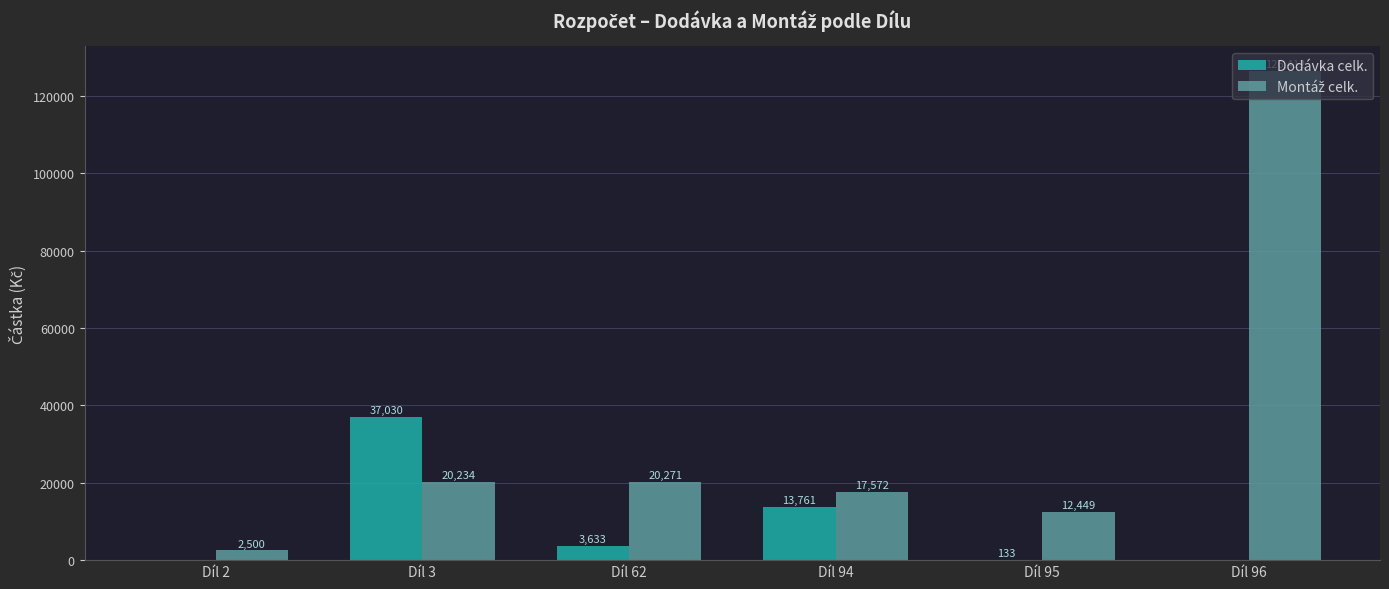

At which category is the sum across all series the highest?

Díl 96